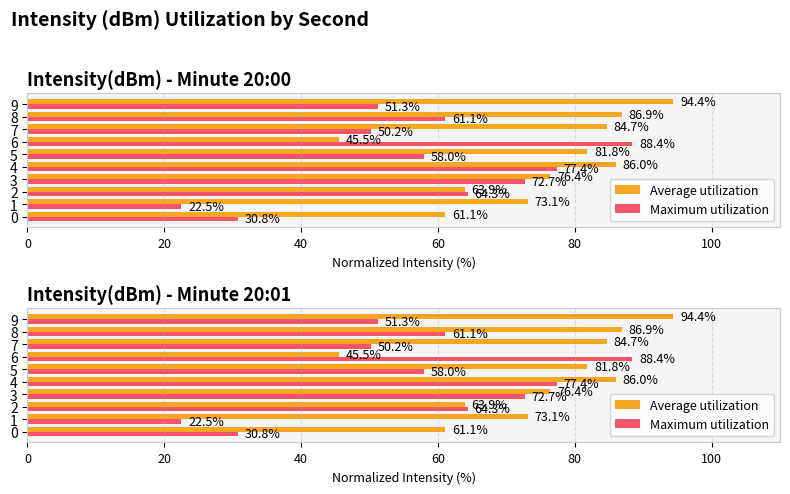

What are all the series names shown in the legend?

Average utilization, Maximum utilization